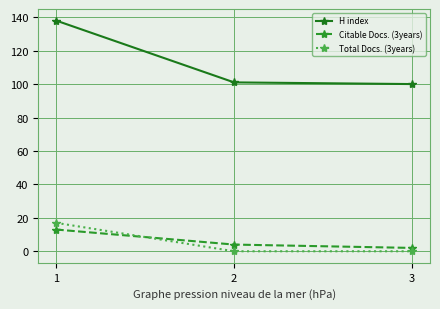

List the series in order of their peak value, highest first.

H index, Total Docs. (3years), Citable Docs. (3years)